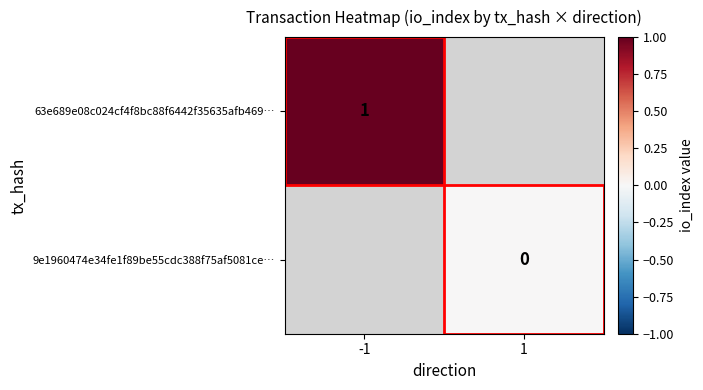

The 63e689e08c024cf4f8bc88f6442f35635afb469… series shows 1 at -1. True or false?

True